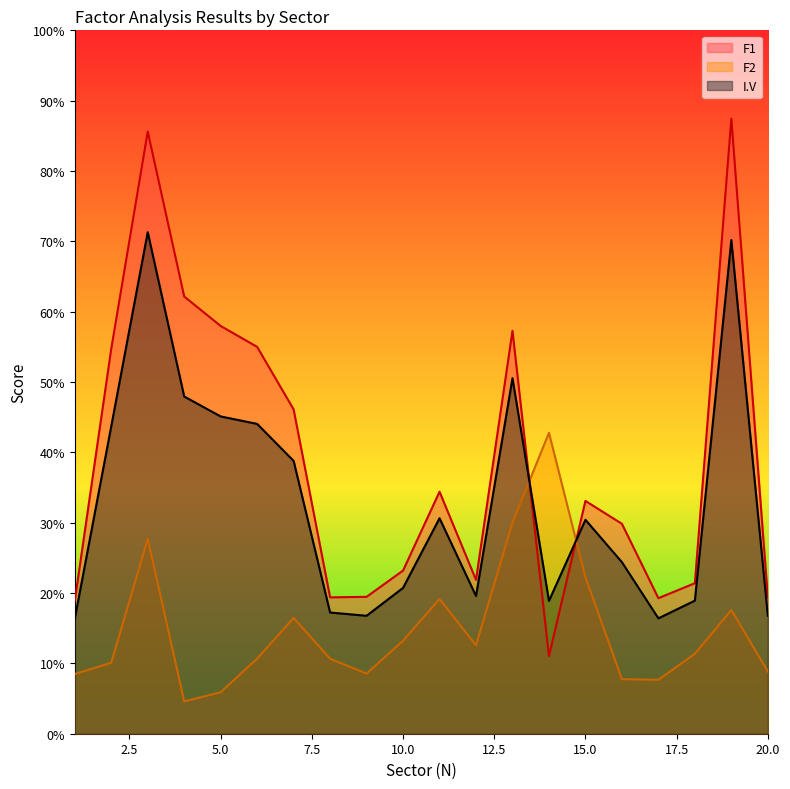

Does the chart have visible grid lines?

No